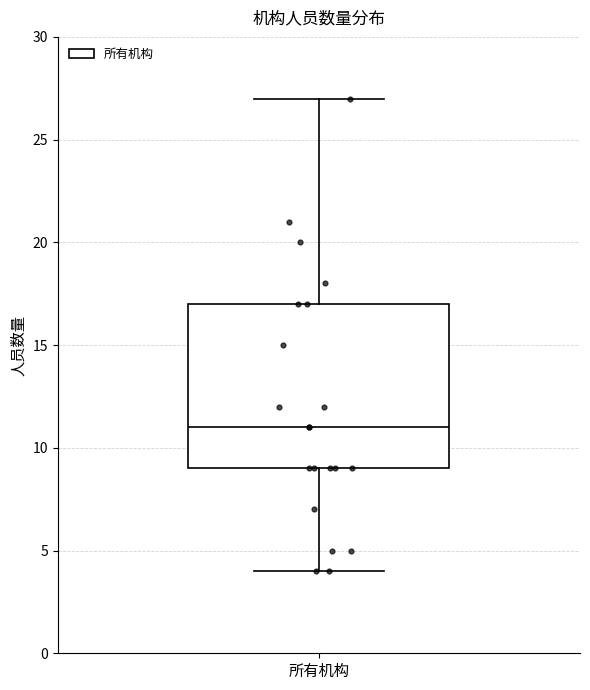

Transcribe this box plot: give where the median line is, the range the box spans, and where the two whiskers end, as read against the y-axis. The values are not printed on the chart, so give them approximately, as read against the axis.

median 11, box 9 to 17, whiskers 4 to 27